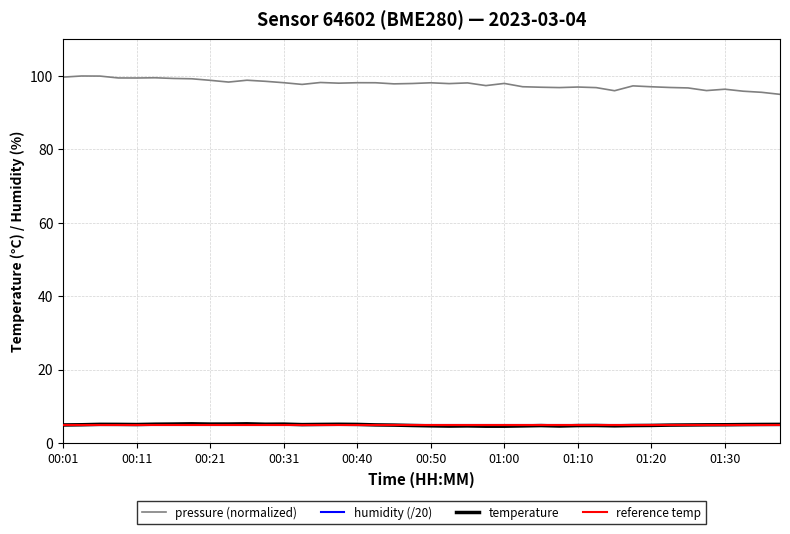

How many categories are shown in the chart?

40